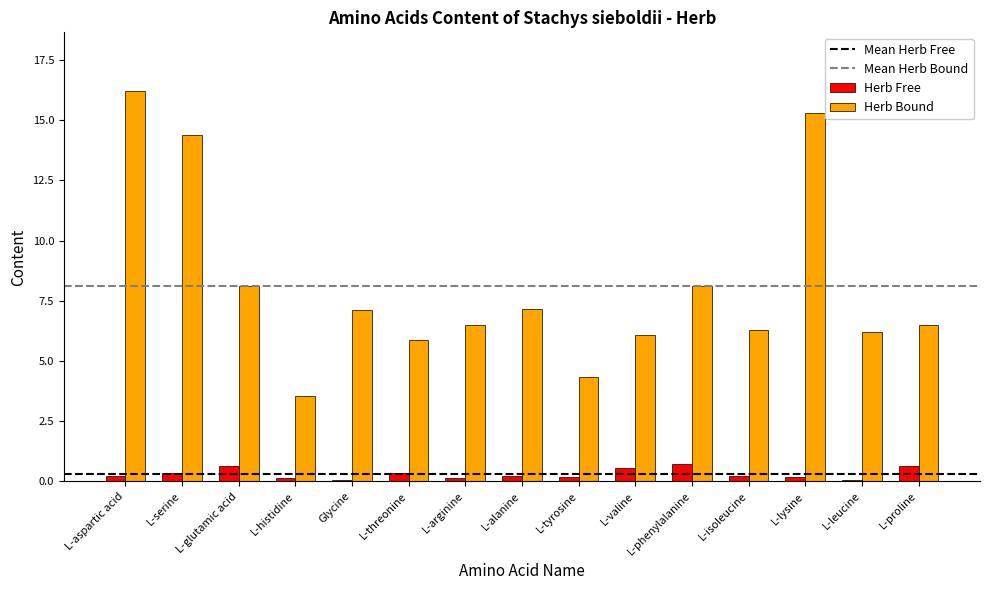

What is the maximum value shown in the chart?

16.2